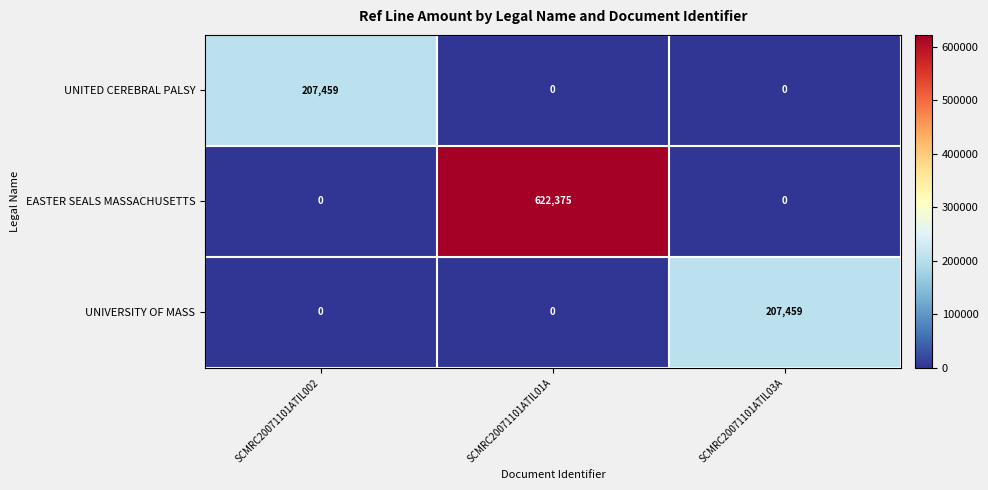

Reading left to right, list all the values displayed in this chart.

UNITED CEREBRAL PALSY: 207459	0	0
EASTER SEALS MASSACHUSETTS: 0	622375	0
UNIVERSITY OF MASS: 0	0	207459